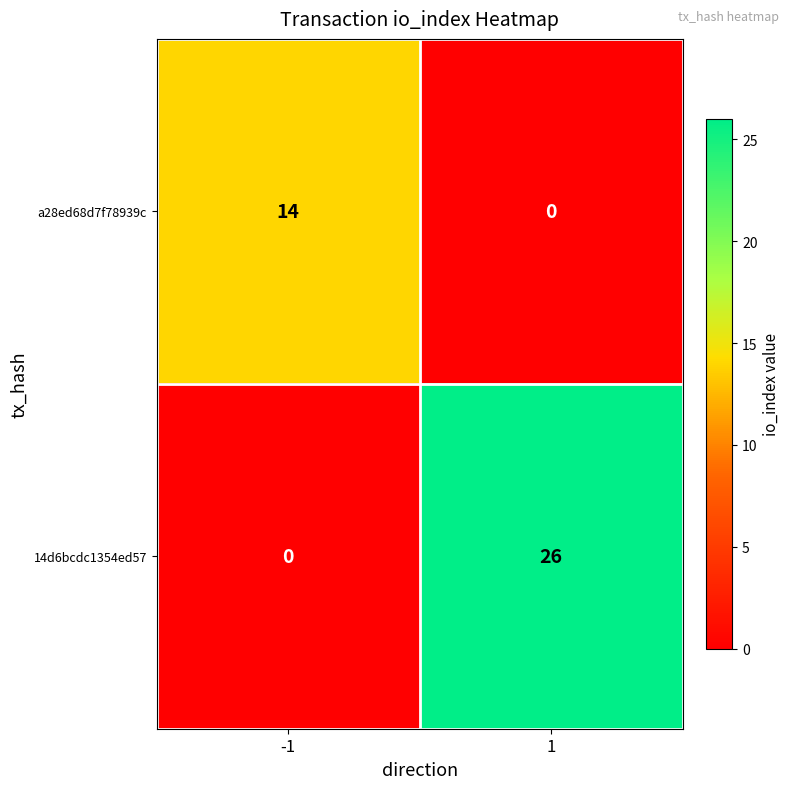

How many data points does each series have?

2